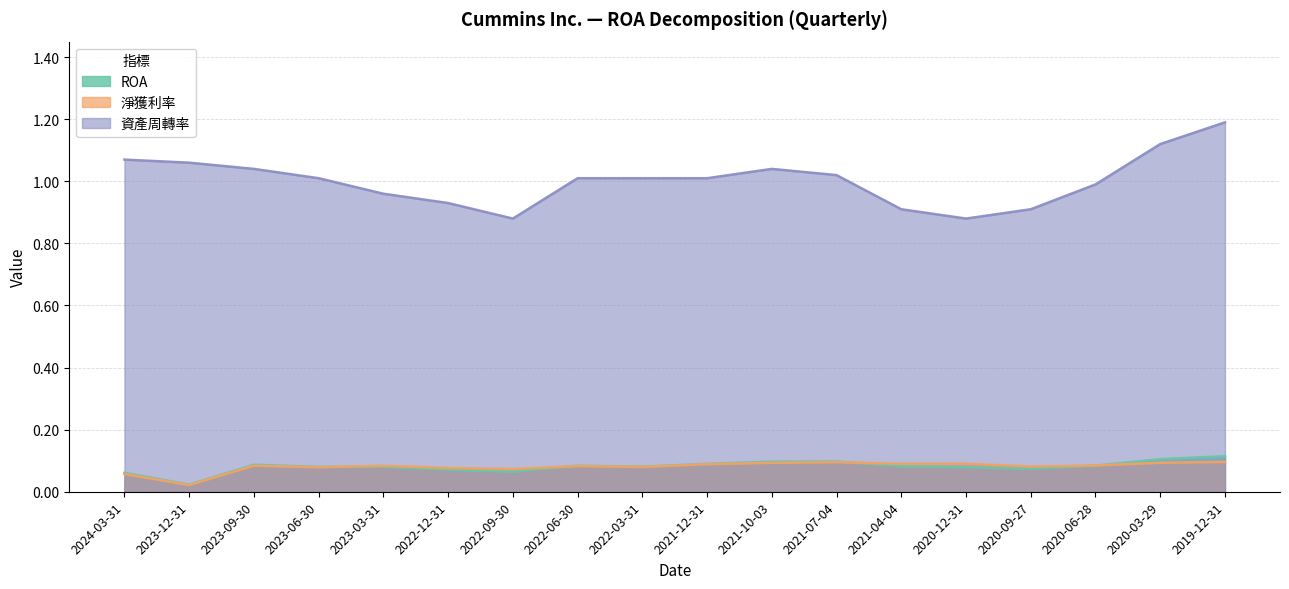

The value of 淨獲利率 at 2020-06-28 is 0.1. True or false?

False